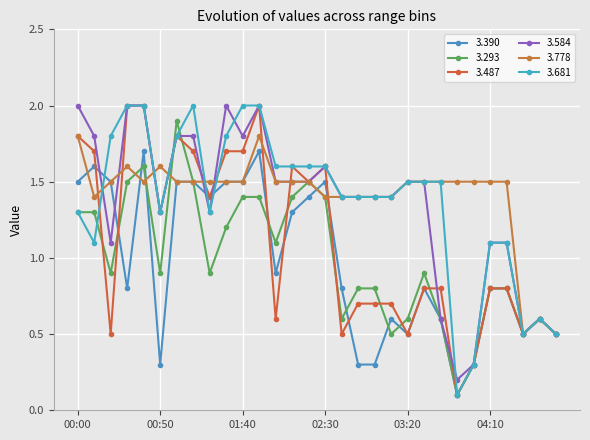

Which series has the largest total across all categories?

3.778